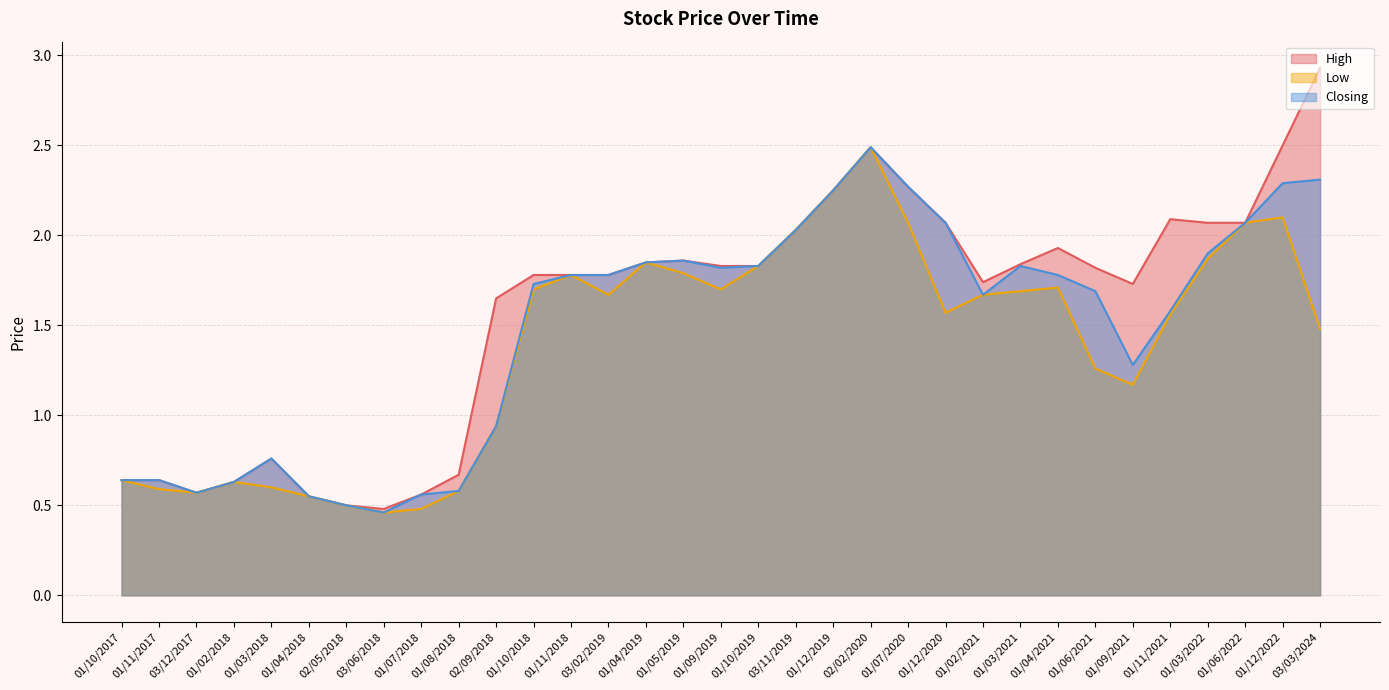

What are all the series names shown in the legend?

High, Low, Closing